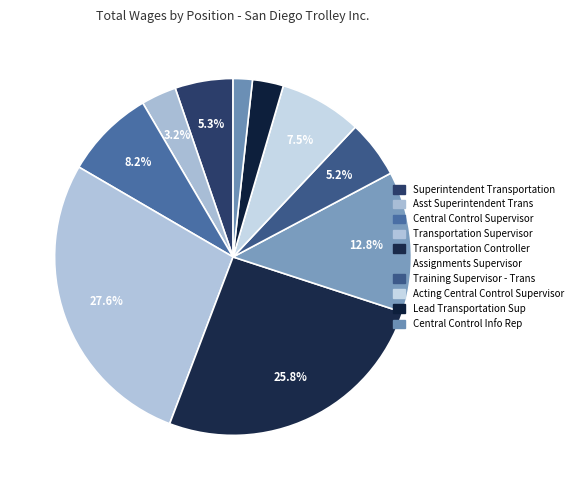

Which has a higher value, Lead Transportation Sup or Acting Central Control Supervisor?

Acting Central Control Supervisor